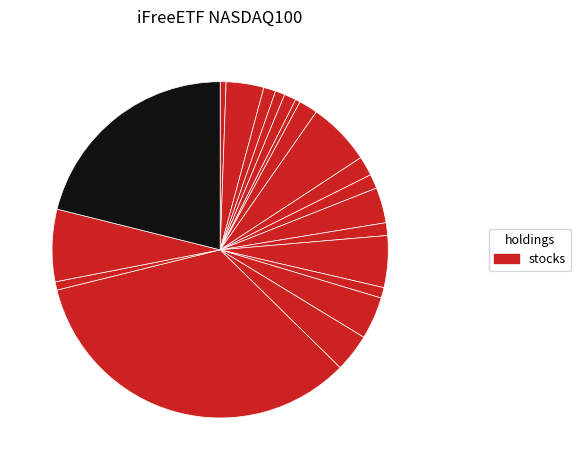

Which category has the biggest portion of the pie?

APPLE INC